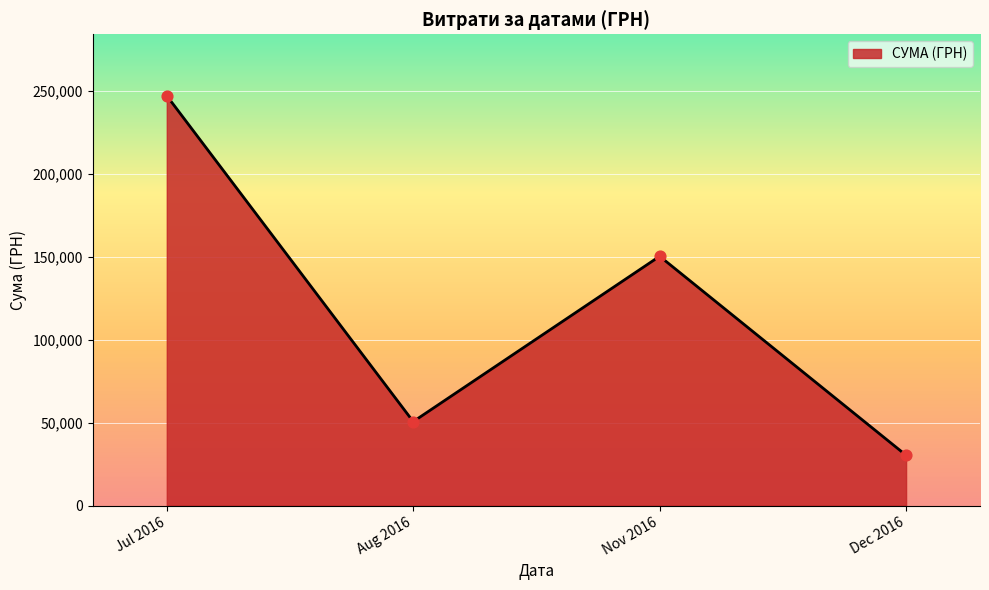

Approximately how many times larger is the value at Nov 2016 compared to Jul 2016?

0.6